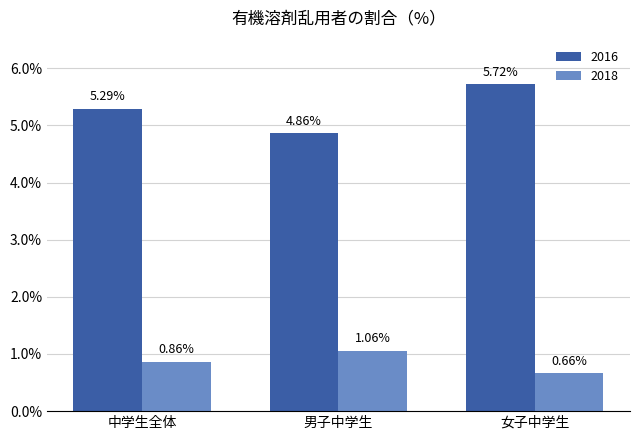

What are all the series names shown in the legend?

2016, 2018